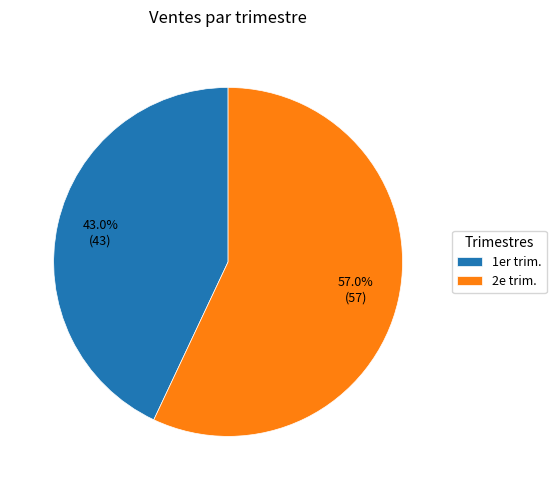

Does any single category account for the majority?

Yes